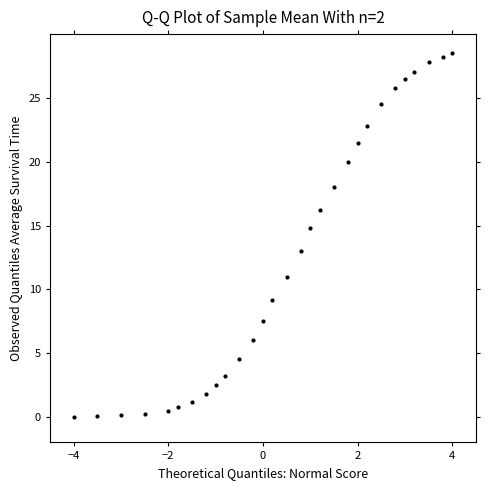

What is the range of Y values (max minus min)?

28.5